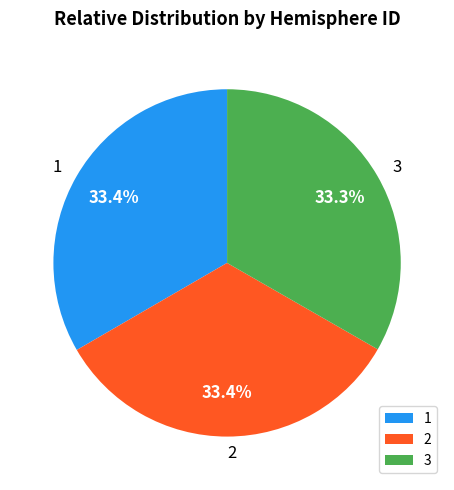

Does 2 account for over 50% of the chart?

No